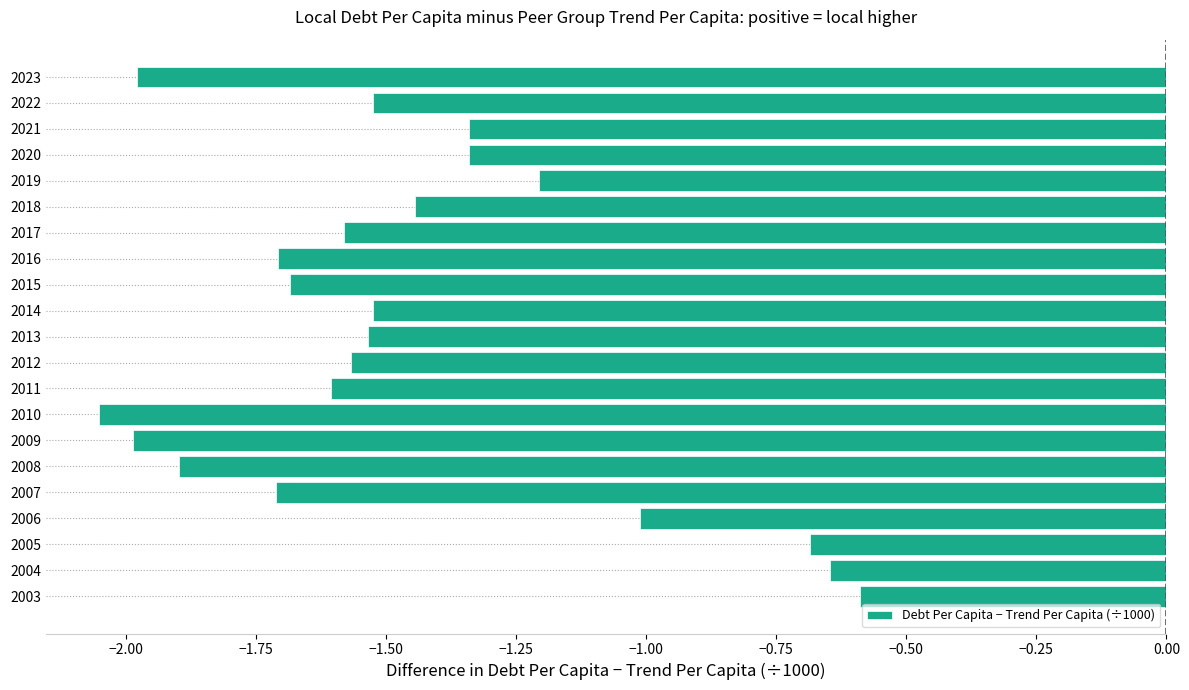

At which category does the chart reach its minimum across all series?

2010